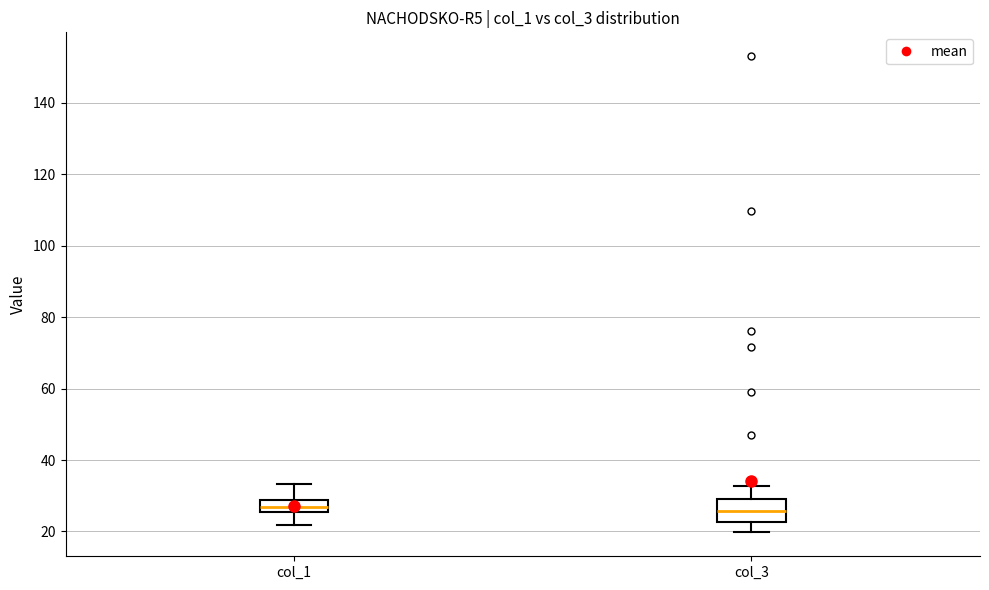

Reading left to right, transcribe this box plot: for each box, give where its median line is, the range the box spans, and where its two whiskers end, as read against the y-axis. The values are not printed on the chart, so give them approximately, as read against the axis.

col_1: median 26 (inside the box), box 26 to 28, whiskers 22 to 34
col_3: median 26, box 22 to 28, whiskers 20 to 32